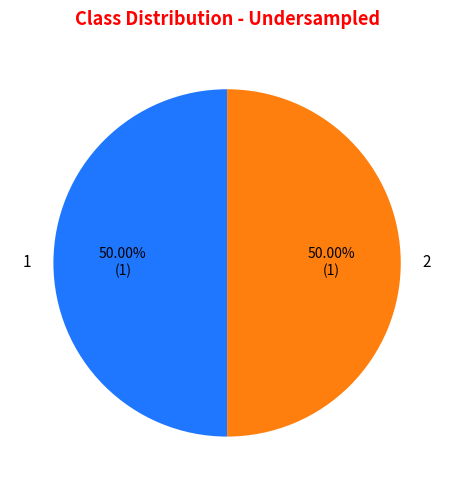

What is the majority slice?

2